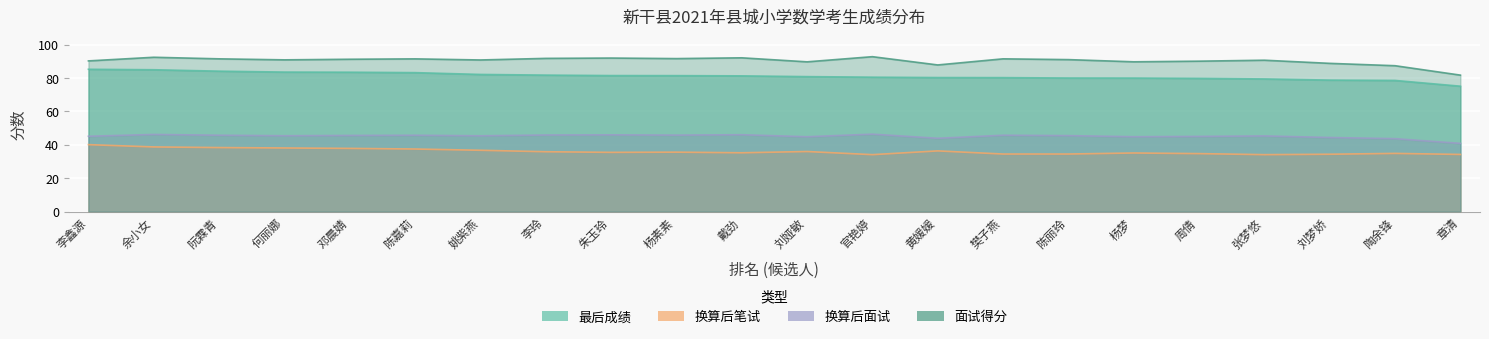

Which series has the widest spread of values?

面试得分